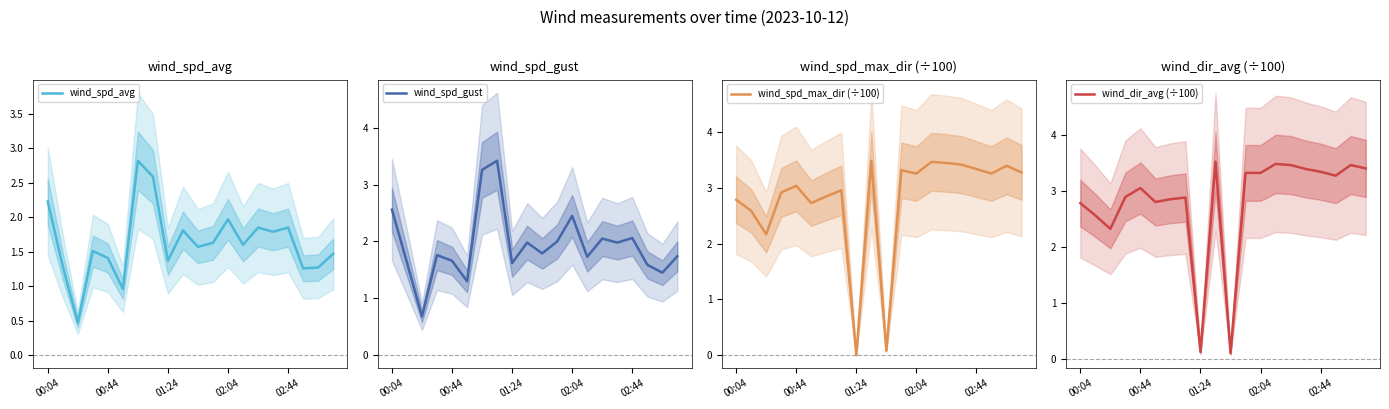

What is the sum of all wind_dir_avg (÷100) values?

56.3